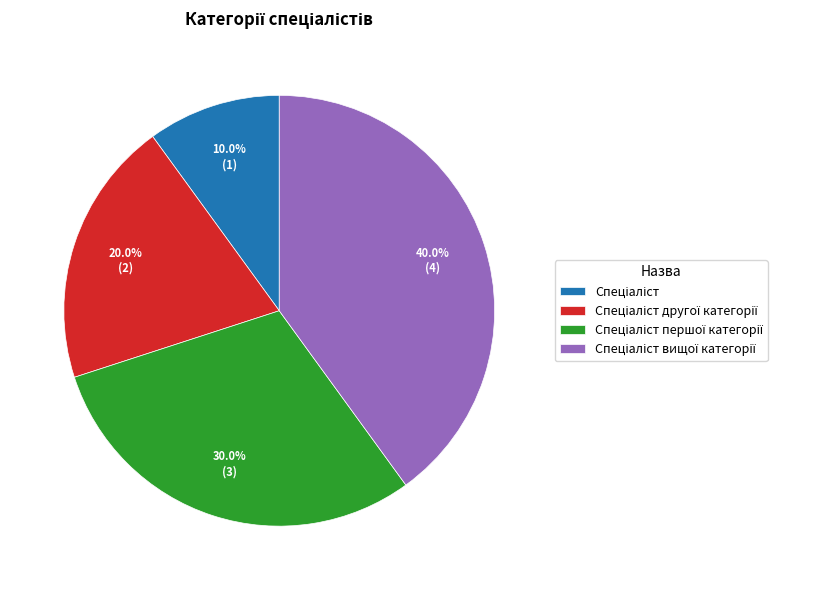

Is there a majority slice in this chart?

No